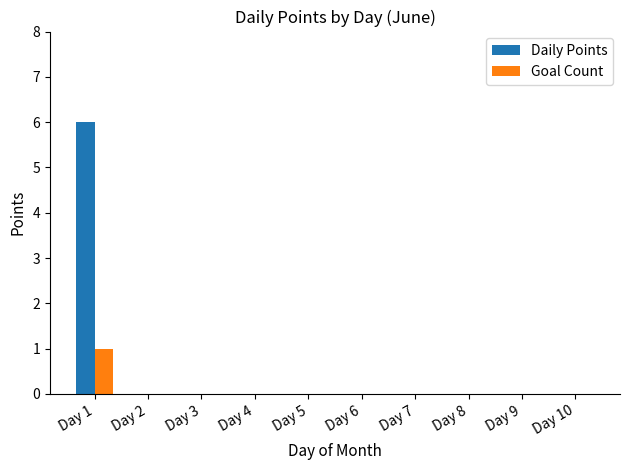

Which series has the largest total across all categories?

Daily Points